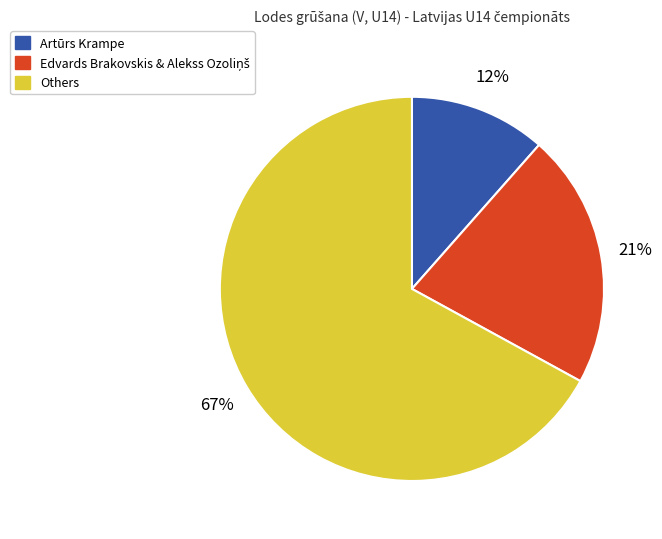

Does any single category account for the majority?

Yes